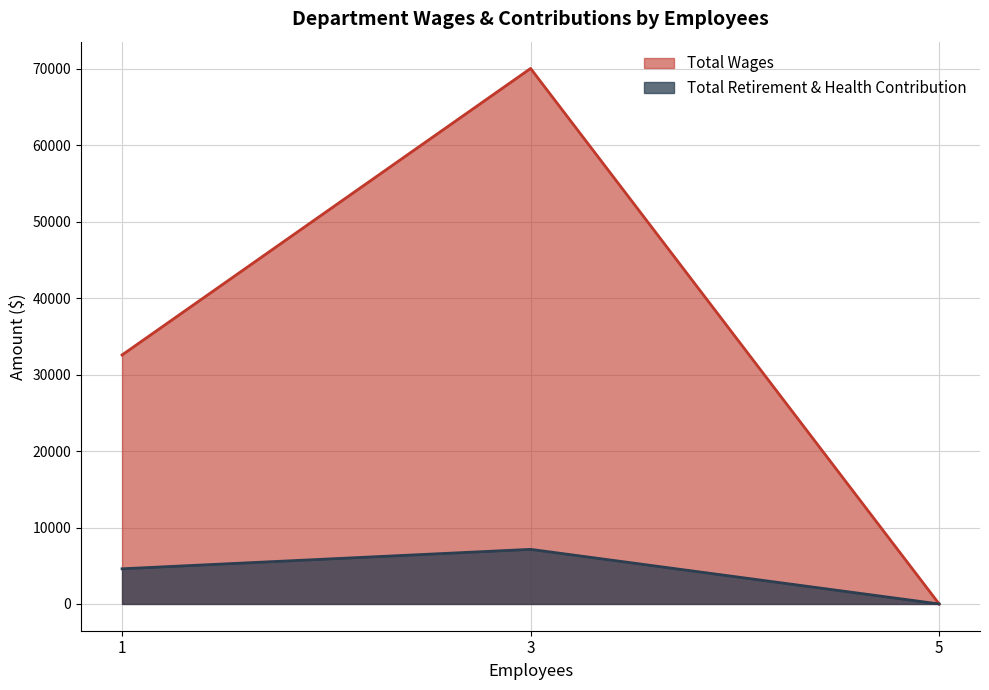

True or false: Total Retirement & Health Contribution has a value of 0 at Board Member.

True